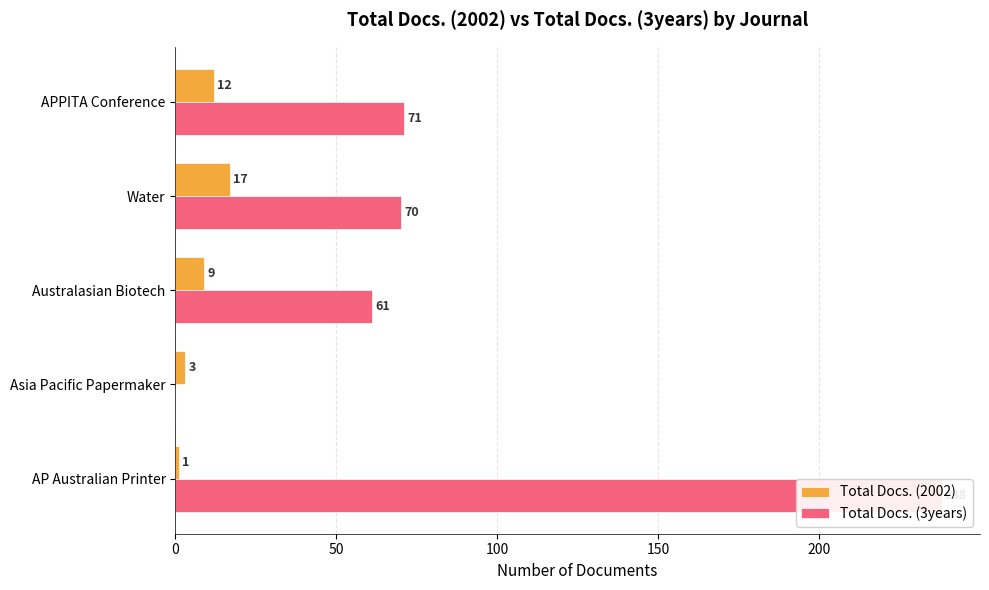

Count the number of data series in this chart.

2